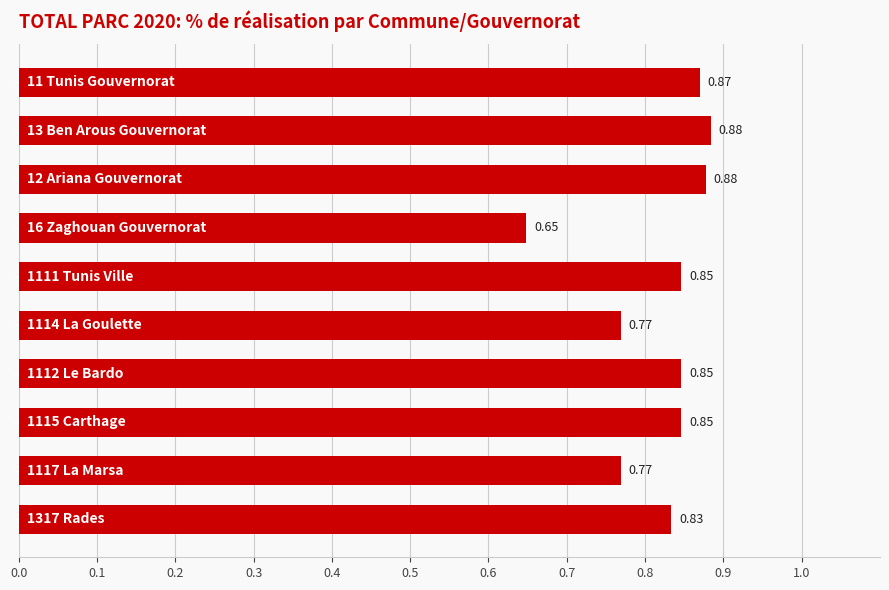

What is the sum of all values?

8.2